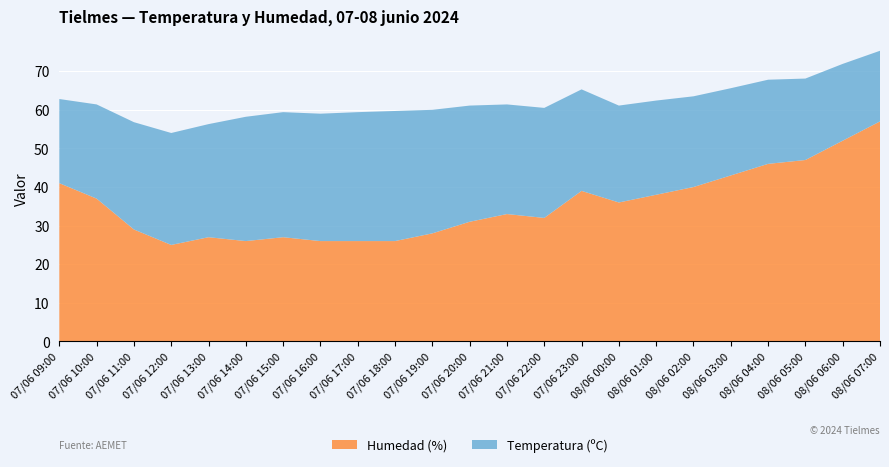

Reading left to right, what are all the values shown in this chart?

Temperatura (ºC): 07/06 09:00=21.8	07/06 10:00=24.4	07/06 11:00=27.8	07/06 12:00=29.0	07/06 13:00=29.3	07/06 14:00=32.2	07/06 15:00=32.4	07/06 16:00=33.0	07/06 17:00=33.4	07/06 18:00=33.7	07/06 19:00=32.0	07/06 20:00=30.1	07/06 21:00=28.4	07/06 22:00=28.5	07/06 23:00=26.3	08/06 00:00=25.1	08/06 01:00=24.4	08/06 02:00=23.5	08/06 03:00=22.6	08/06 04:00=21.8	08/06 05:00=21.1	08/06 06:00=19.9	08/06 07:00=18.3
Humedad (%): 07/06 09:00=41.0	07/06 10:00=37.0	07/06 11:00=29.0	07/06 12:00=25.0	07/06 13:00=27.0	07/06 14:00=26.0	07/06 15:00=27.0	07/06 16:00=26.0	07/06 17:00=26.0	07/06 18:00=26.0	07/06 19:00=28.0	07/06 20:00=31.0	07/06 21:00=33.0	07/06 22:00=32.0	07/06 23:00=39.0	08/06 00:00=36.0	08/06 01:00=38.0	08/06 02:00=40.0	08/06 03:00=43.0	08/06 04:00=46.0	08/06 05:00=47.0	08/06 06:00=52.0	08/06 07:00=57.0